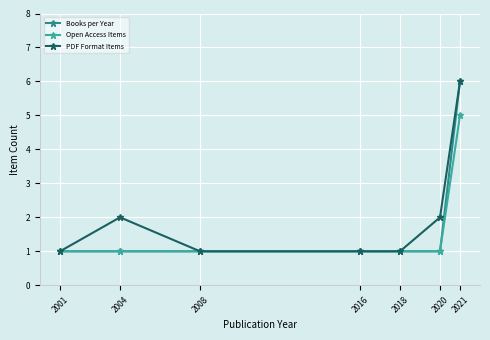

The PDF Format Items series shows 0 at 2018. True or false?

False